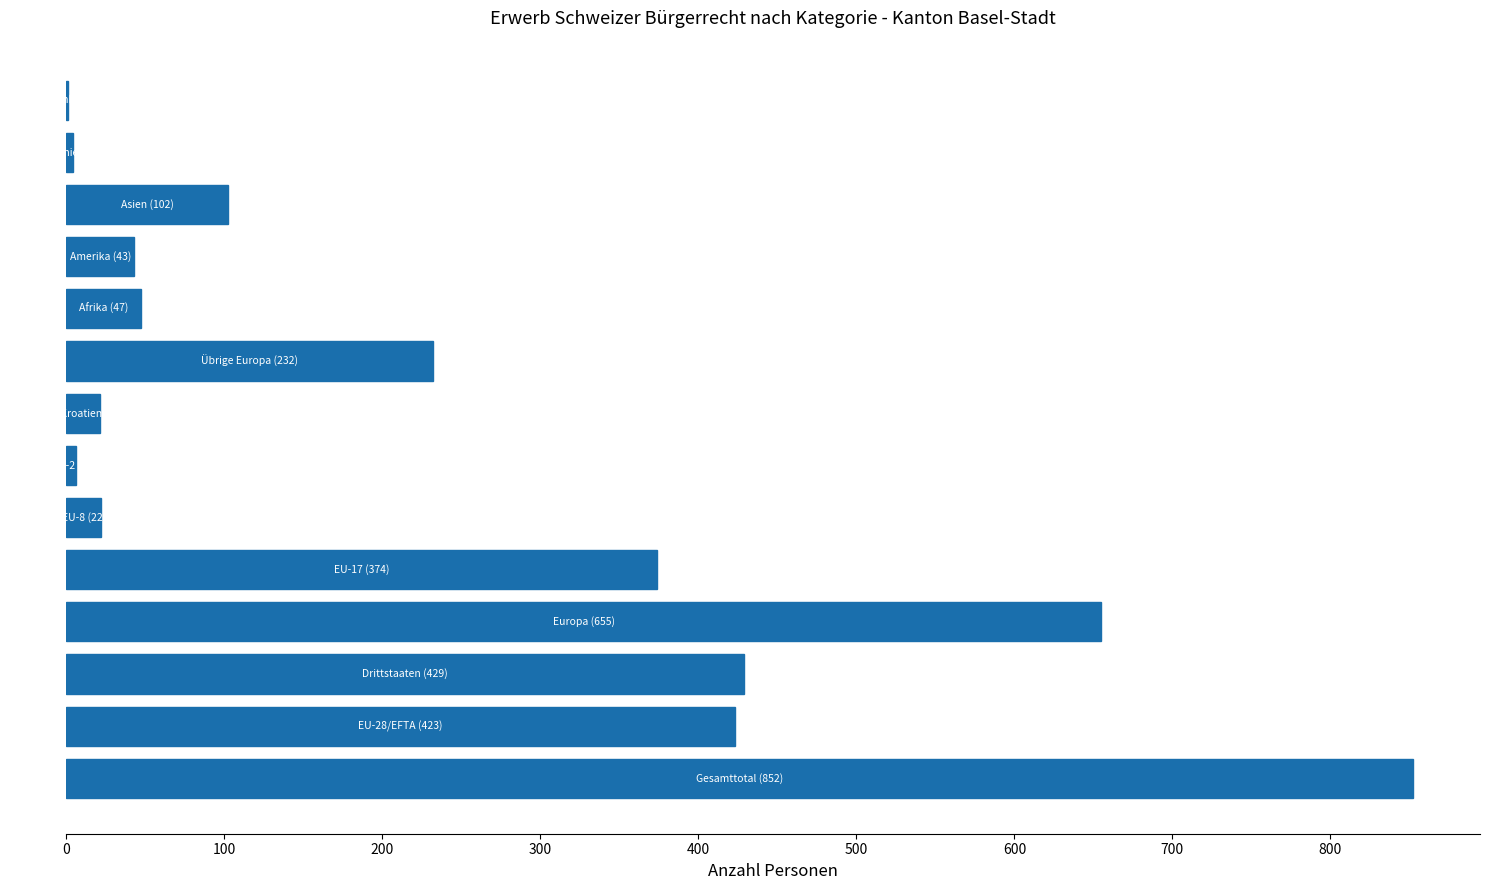

What is the maximum value shown in the chart?

852